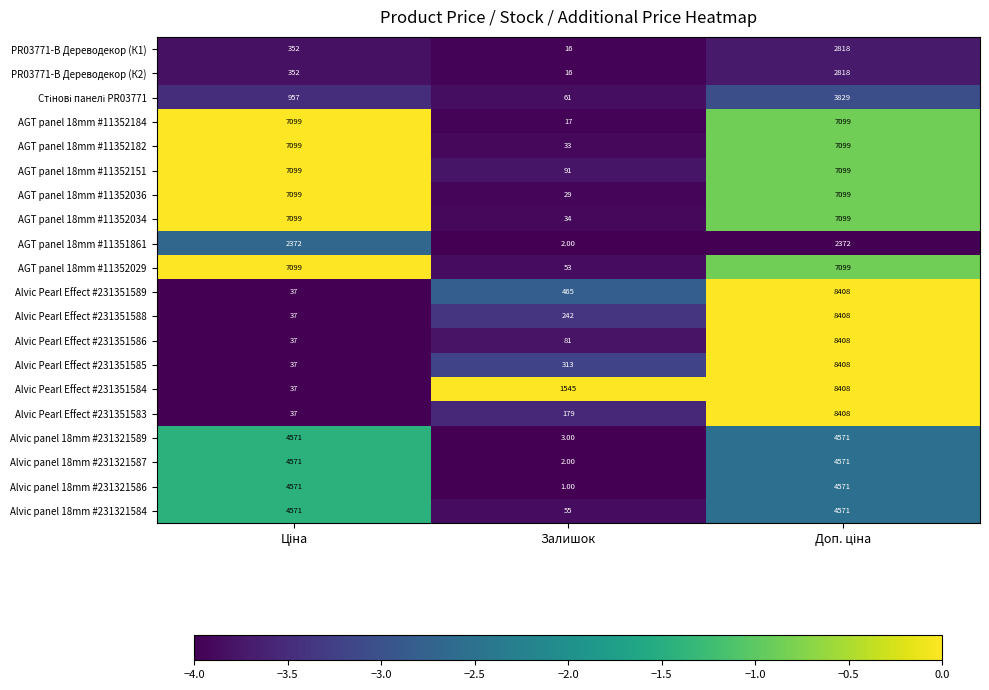

Count the number of data series in this chart.

20